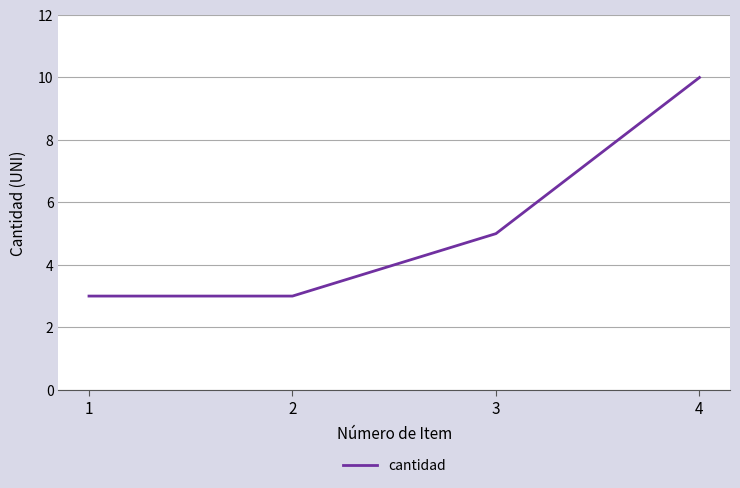

True or false: there are more than 2 points higher than both neighbors.

False